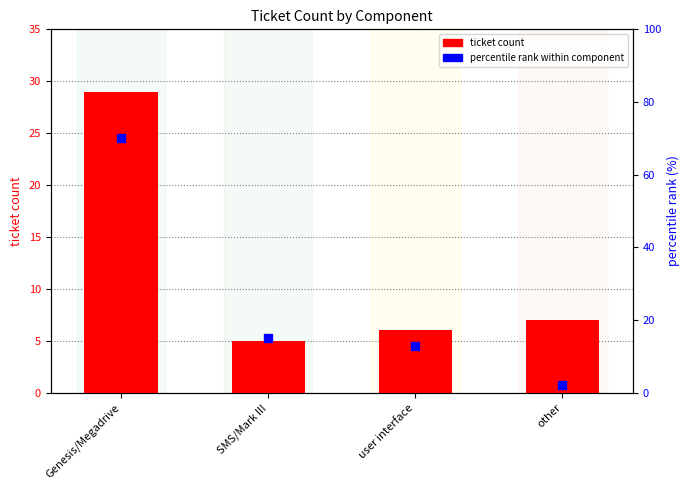

Is the value of ticket count at other greater than the value of percentile rank within component at user interface?

No